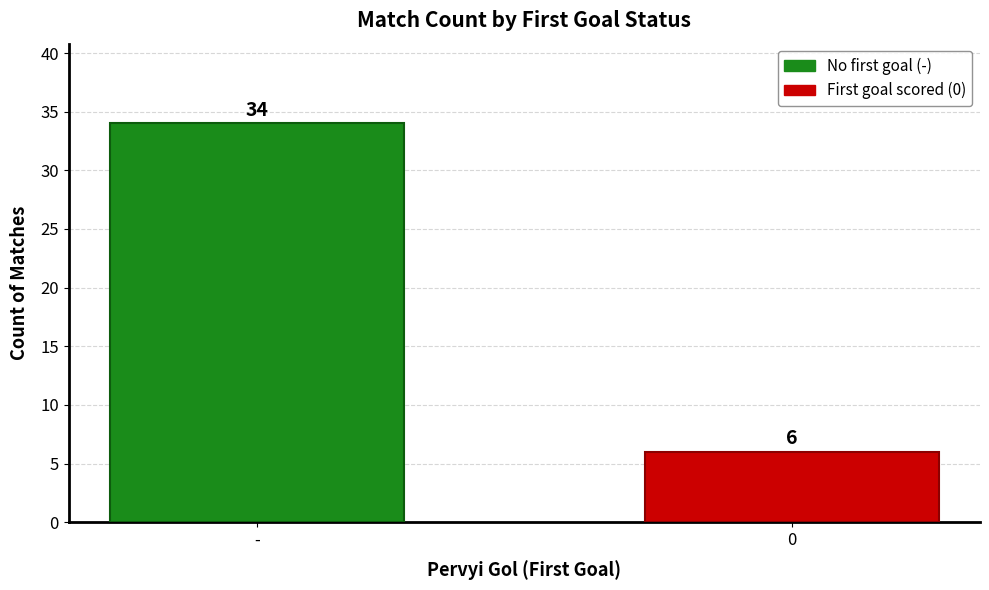

What is the change in value from - to 0?

-28